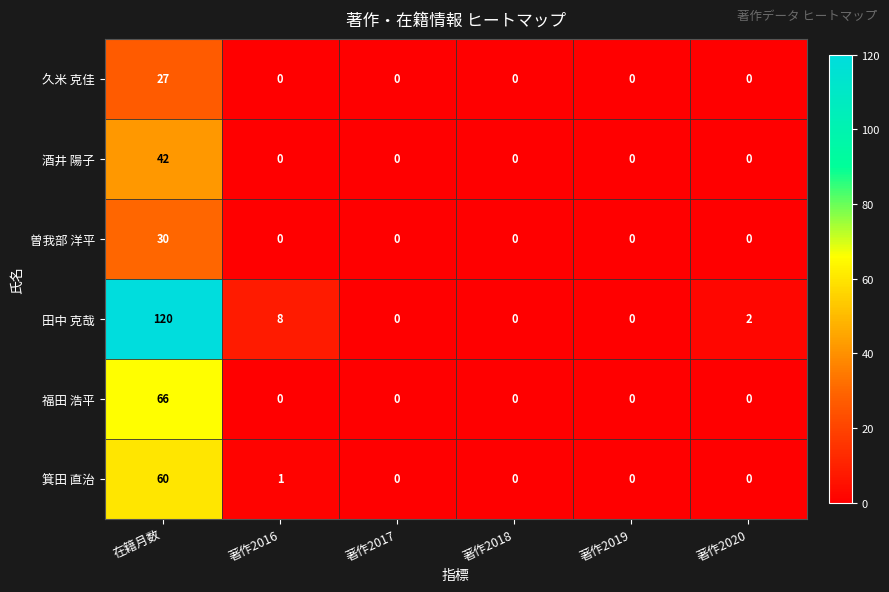

What is the greatest value displayed?

120